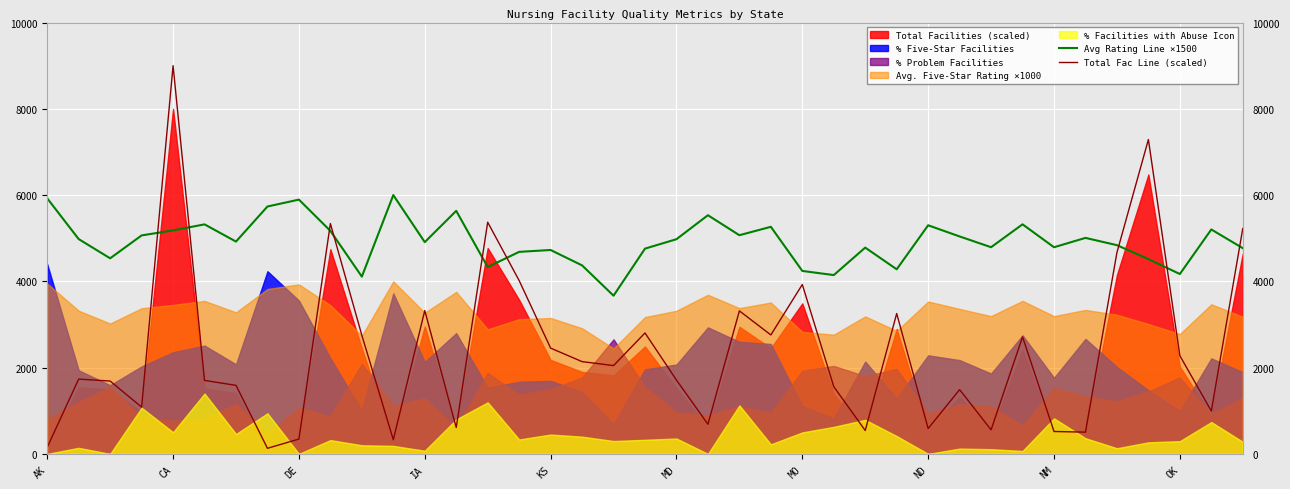

What is the minimum value for Avg Rating Line ×1500?

3667.9